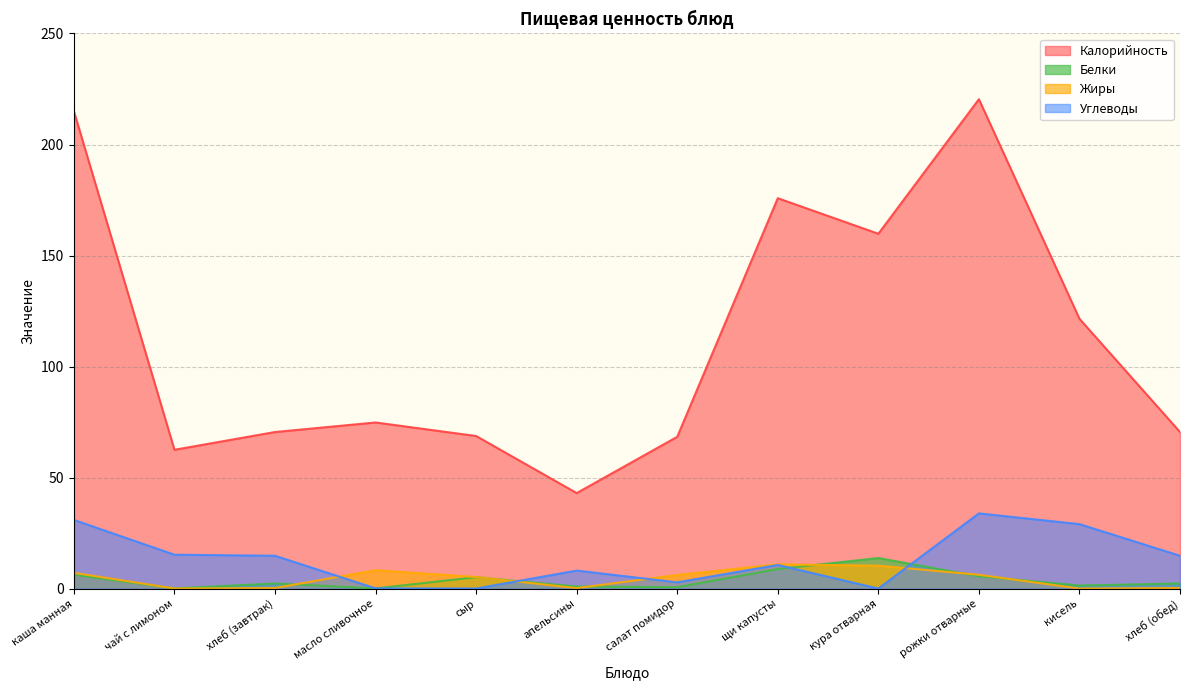

What is the maximum value shown in the chart?

220.4